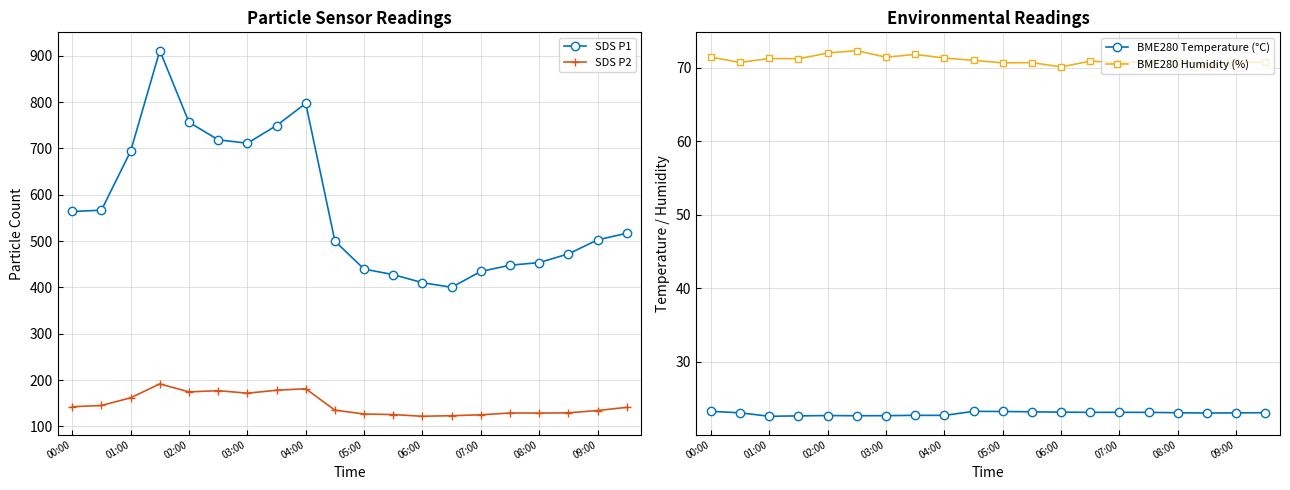

What are all the series names shown in the legend?

SDS P1, SDS P2, BME280 Temperature (°C), BME280 Humidity (%)